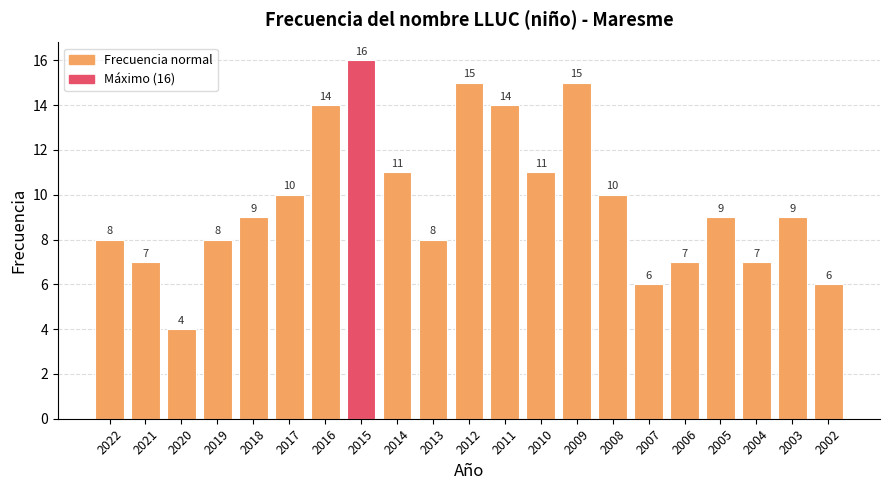

Reading left to right, what are all the values shown in this chart?

8	7	4	8	9	10	14	16	11	8	15	14	11	15	10	6	7	9	7	9	6